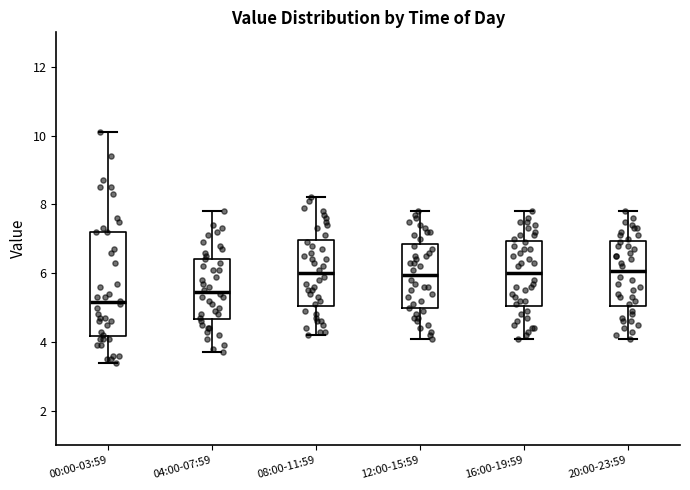

Reading left to right, transcribe this box plot: for each box, give where its median line is, the range the box spans, and where its two whiskers end, as read against the y-axis. The values are not printed on the chart, so give them approximately, as read against the axis.

00:00-03:59: median 5.2, box 4.2 to 7.2, whiskers 3.4 to 10.2
04:00-07:59: median 5.4, box 4.6 to 6.4, whiskers 3.8 to 7.8
08:00-11:59: median 6.0, box 5.0 to 7.0, whiskers 4.2 to 8.2
12:00-15:59: median 6.0, box 5.0 to 6.8, whiskers 4.2 to 7.8
16:00-19:59: median 6.0, box 5.0 to 7.0, whiskers 4.2 to 7.8
20:00-23:59: median 6.0, box 5.0 to 7.0, whiskers 4.2 to 7.8